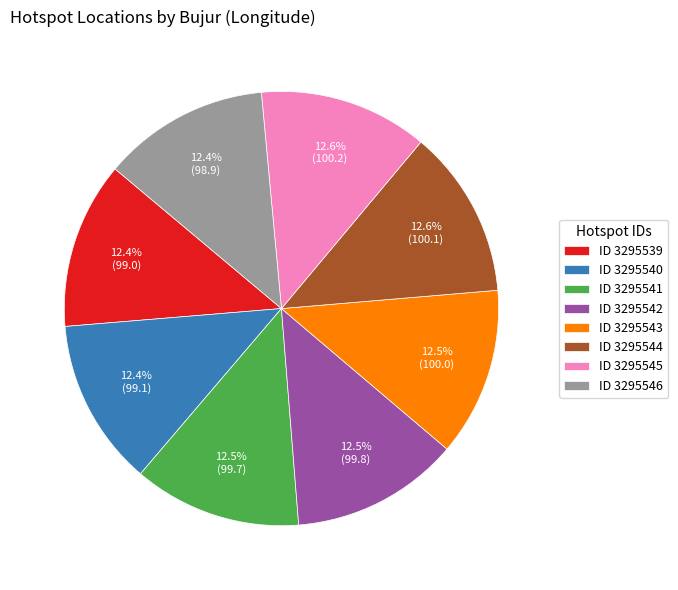

Approximately how many times larger is the value at ID 3295541 compared to ID 3295545?

1.0